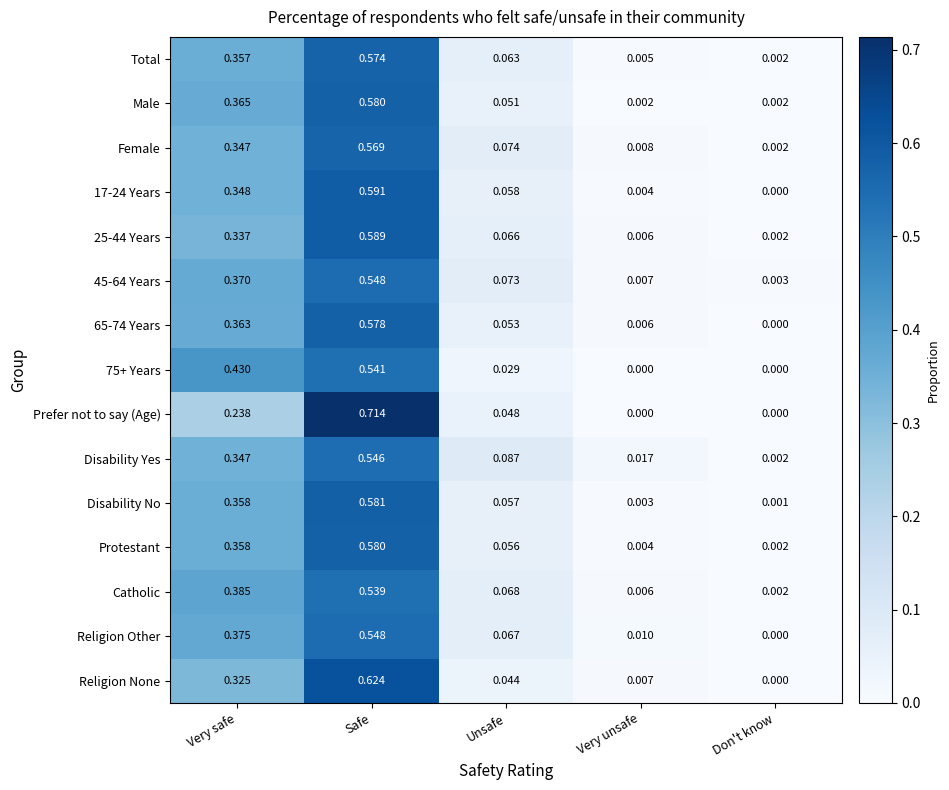

Which label corresponds to the largest value in the chart?

Safe